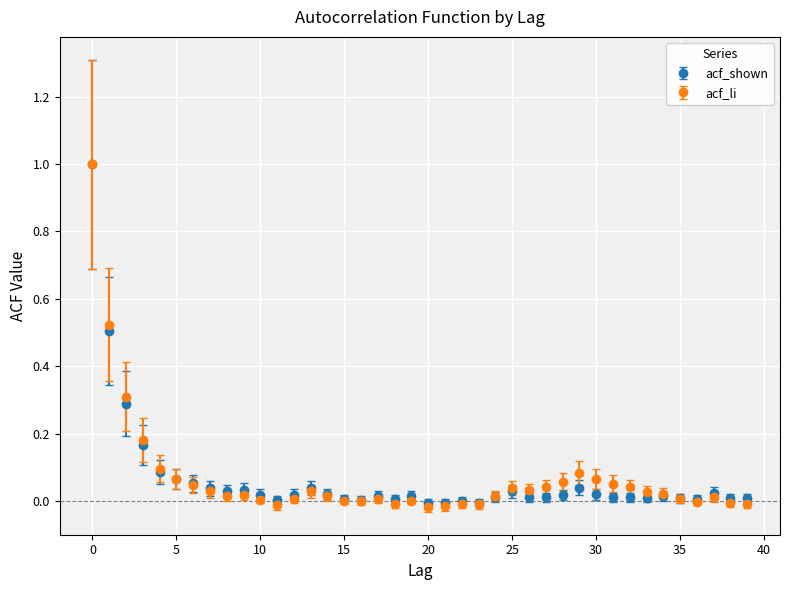

Which series has the widest spread of values?

acf_li